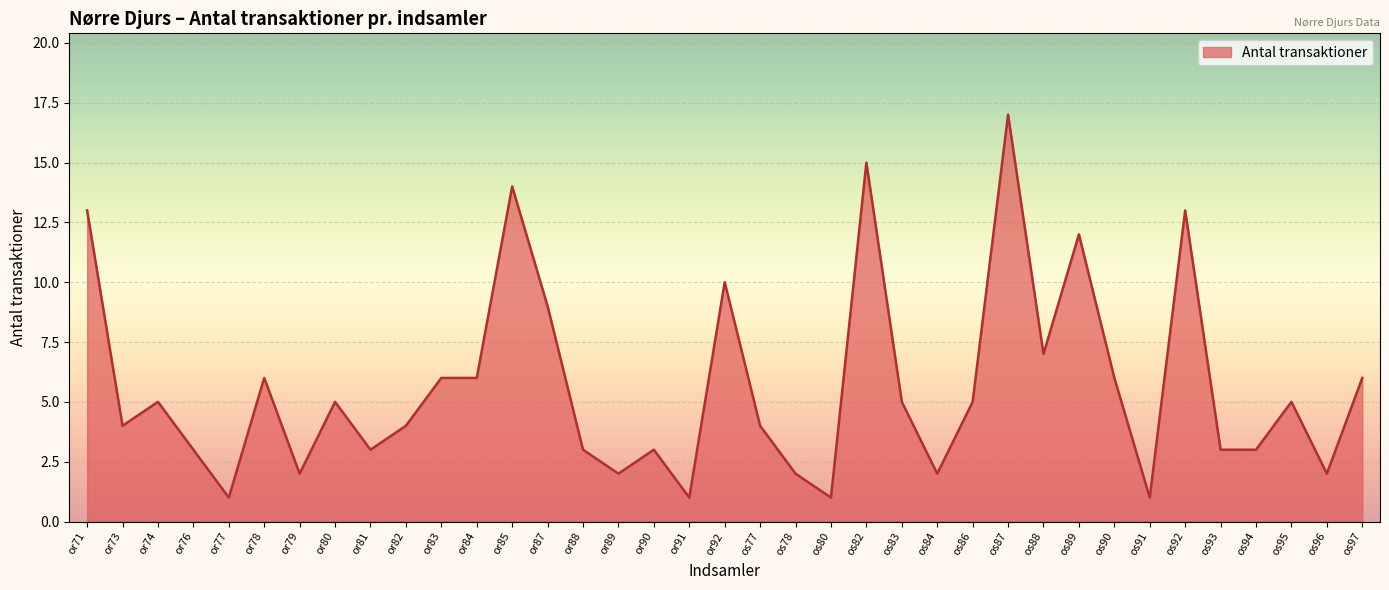

Approximately how many times larger is the value at or74 compared to or82?

1.2